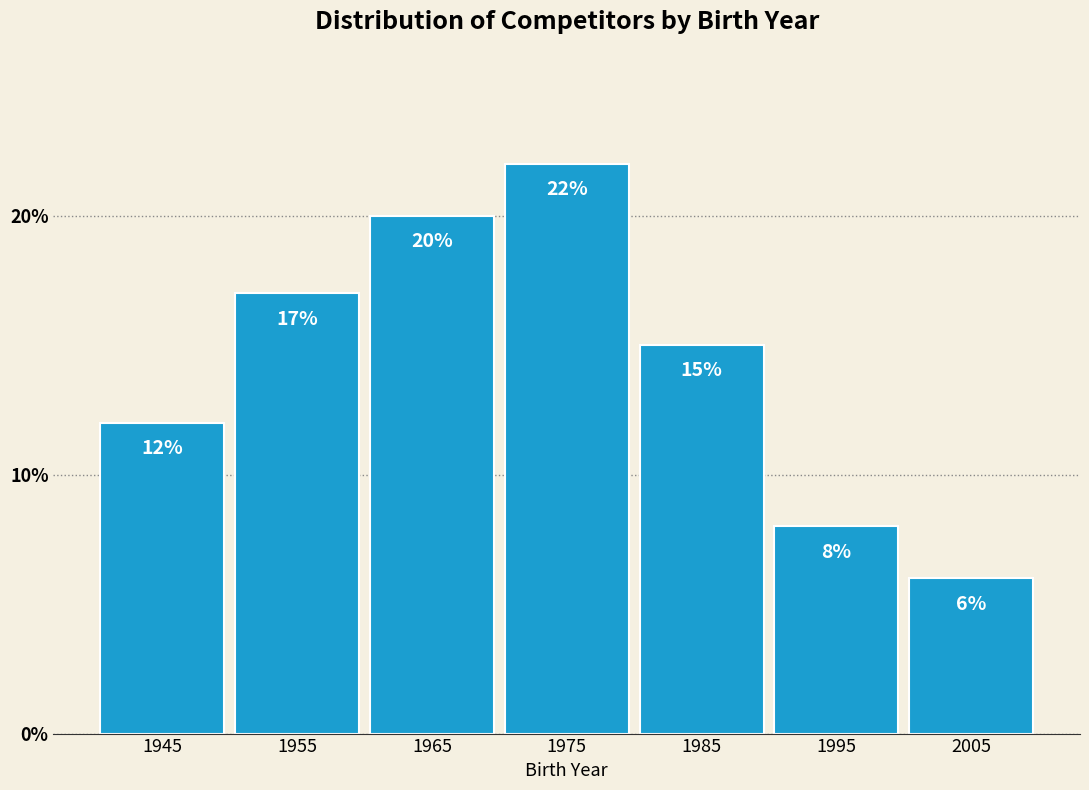

Reading left to right, list every bar in this chart as the range it spans on the x-axis followed by its height.

1940 to 1950: 12
1950 to 1960: 17
1960 to 1970: 20
1970 to 1980: 22
1980 to 1990: 15
1990 to 2000: 8
2000 to 2010: 6